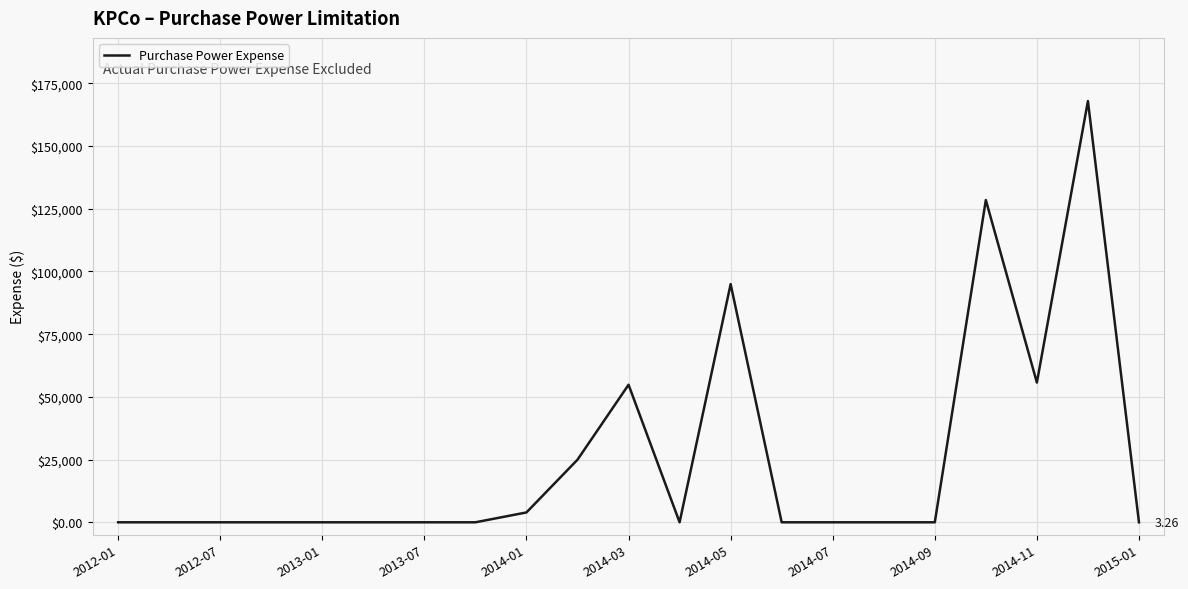

What is the difference between the maximum and minimum values?

167916.2